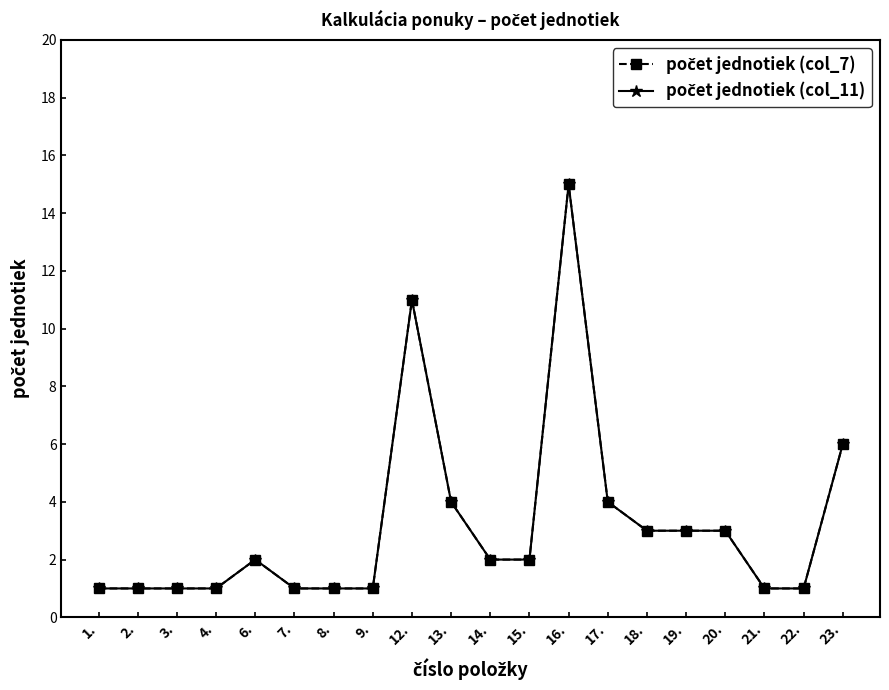

What is the label of the 11th point from the left?

14.